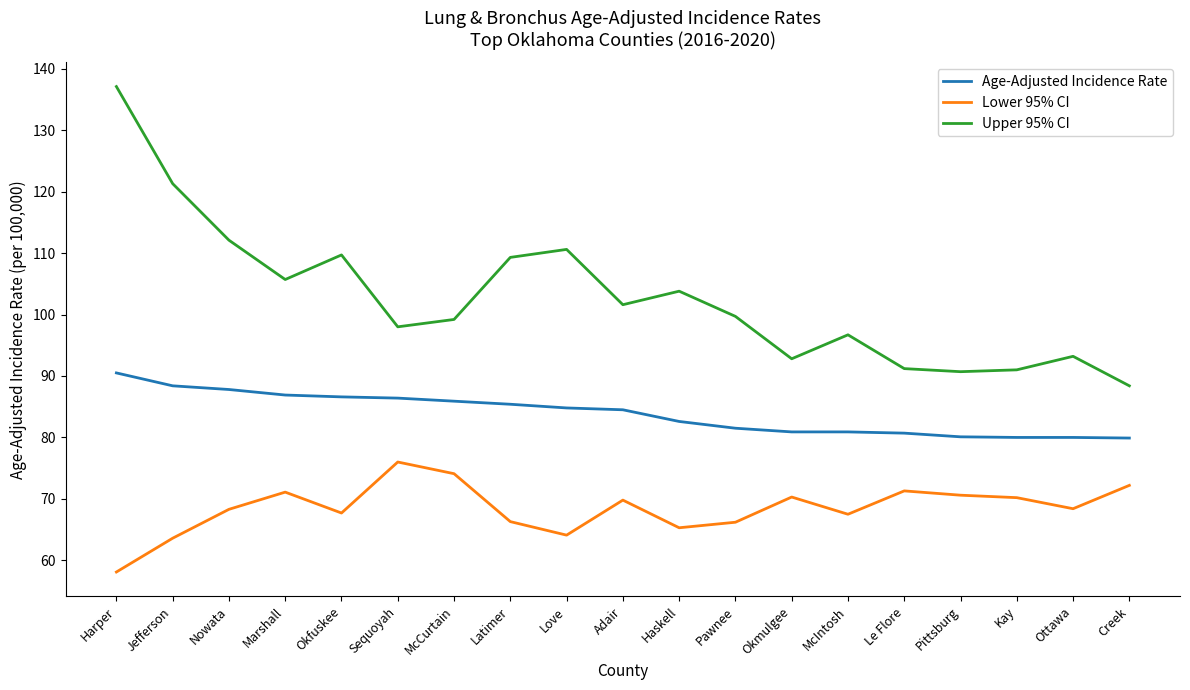

List the series in order of their overall mean, lowest first.

Lower 95% CI, Age-Adjusted Incidence Rate, Upper 95% CI